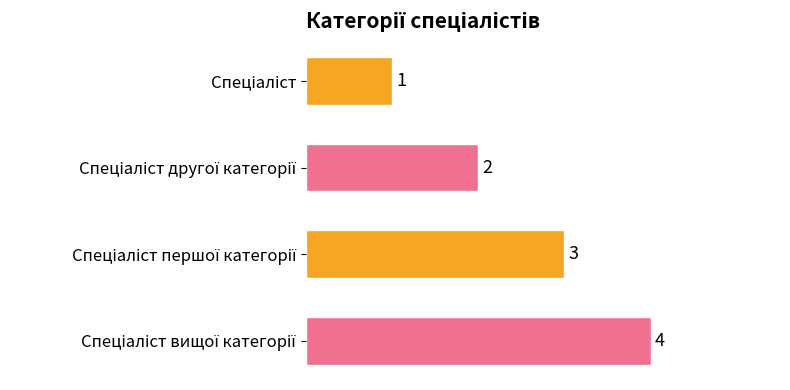

What is the difference between the maximum and minimum values?

3